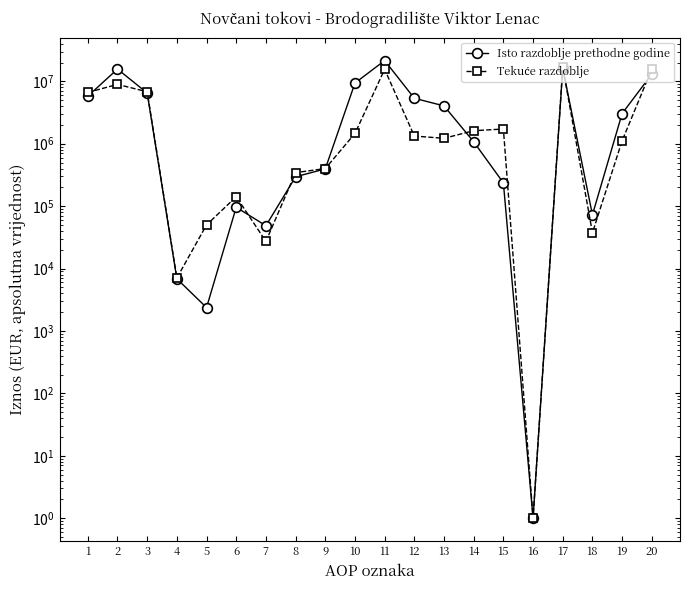

At which category is the sum across all series the highest?

11